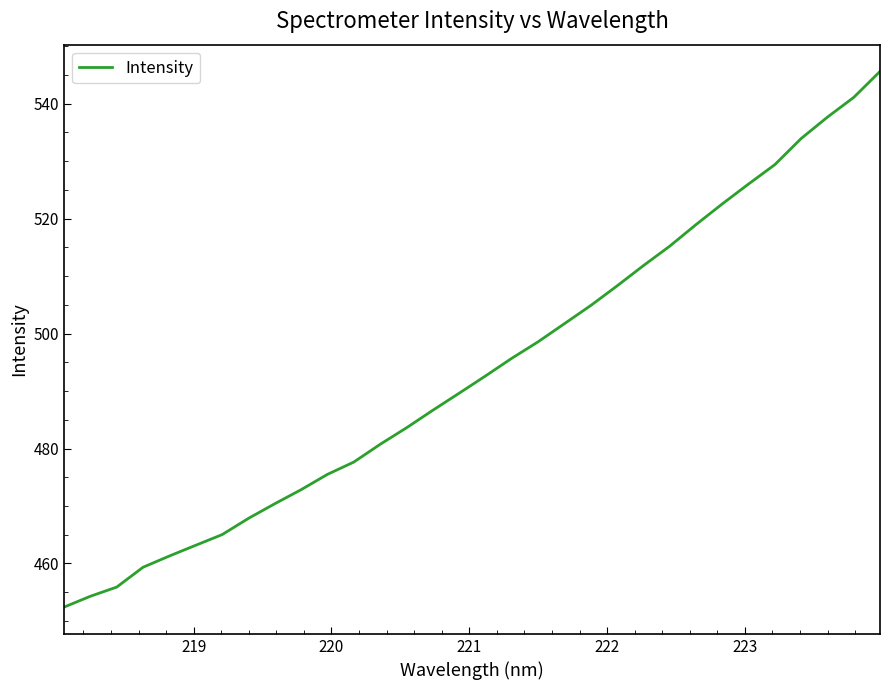

What is the greatest value displayed?

545.6